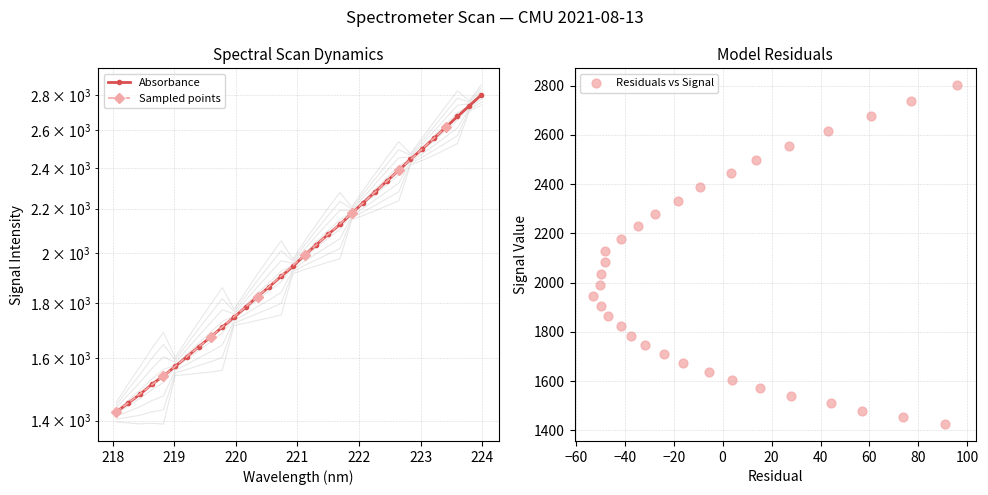

Approximately how many times larger is the value at 223.0264 compared to 219.3979?

1.5